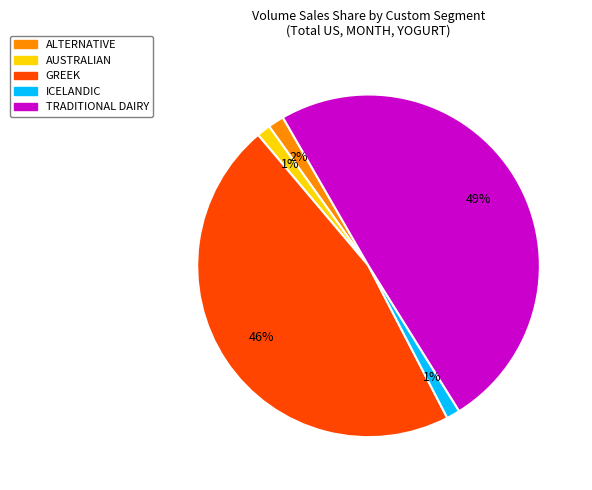

Is the sum of GREEK and AUSTRALIAN greater than half?

No